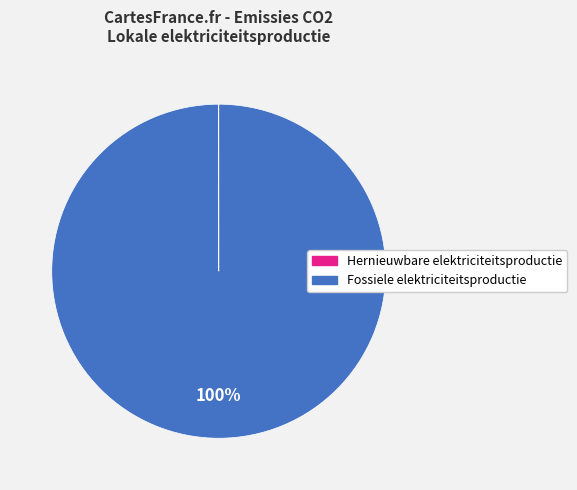

To the nearest percent, what is the average slice percentage?

50%